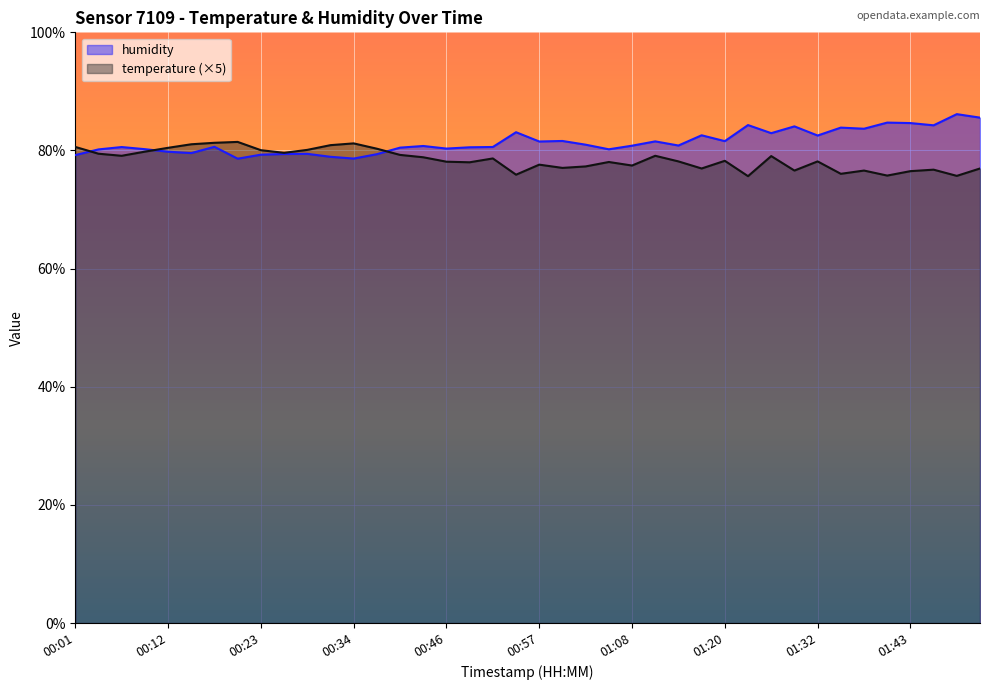

Reading left to right, transcribe all the data shown in this chart.

temperature: 80.6	79.5	79.1	79.8	80.5	81.1	81.3	81.4	80.1	79.6	80.1	80.9	81.2	80.3	79.2	78.8	78.1	78.0	78.7	75.9	77.6	77.0	77.3	78.0	77.5	79.1	78.2	77.0	78.2	75.7	79.0	76.6	78.2	76.1	76.6	75.8	76.5	76.8	75.7	77.0
humidity: 79.2	80.2	80.6	80.2	79.8	79.6	80.6	78.6	79.3	79.4	79.4	78.9	78.6	79.4	80.5	80.8	80.3	80.5	80.6	83.1	81.5	81.6	81.0	80.2	80.8	81.5	80.8	82.6	81.6	84.3	82.9	84.1	82.5	83.9	83.7	84.7	84.6	84.3	86.2	85.6